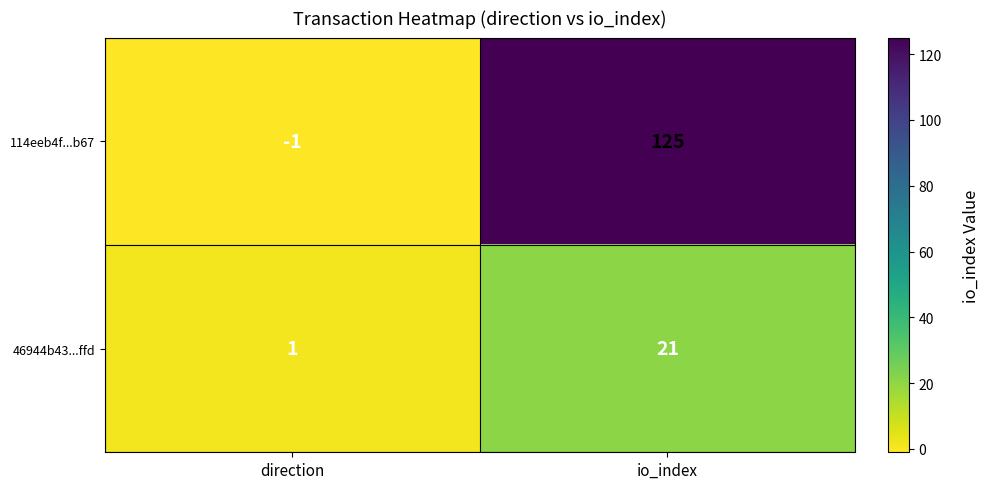

How many series are shown in this chart?

2